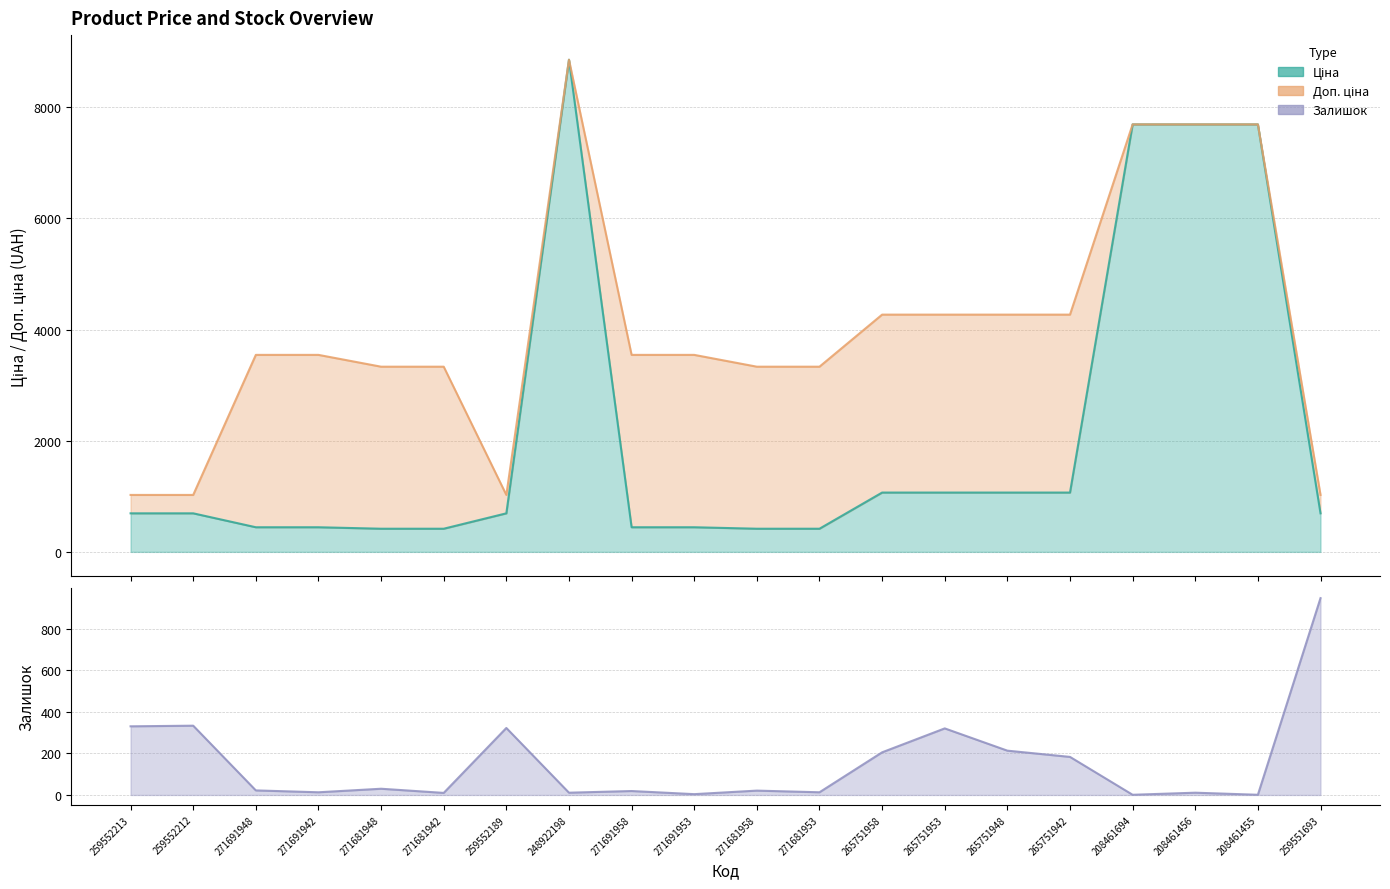

What is the maximum value shown in the chart?

8856.7